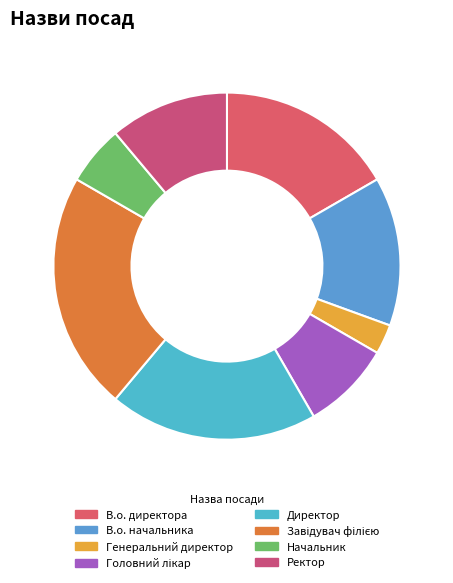

Does Генеральний директор represent more than half of the total?

No